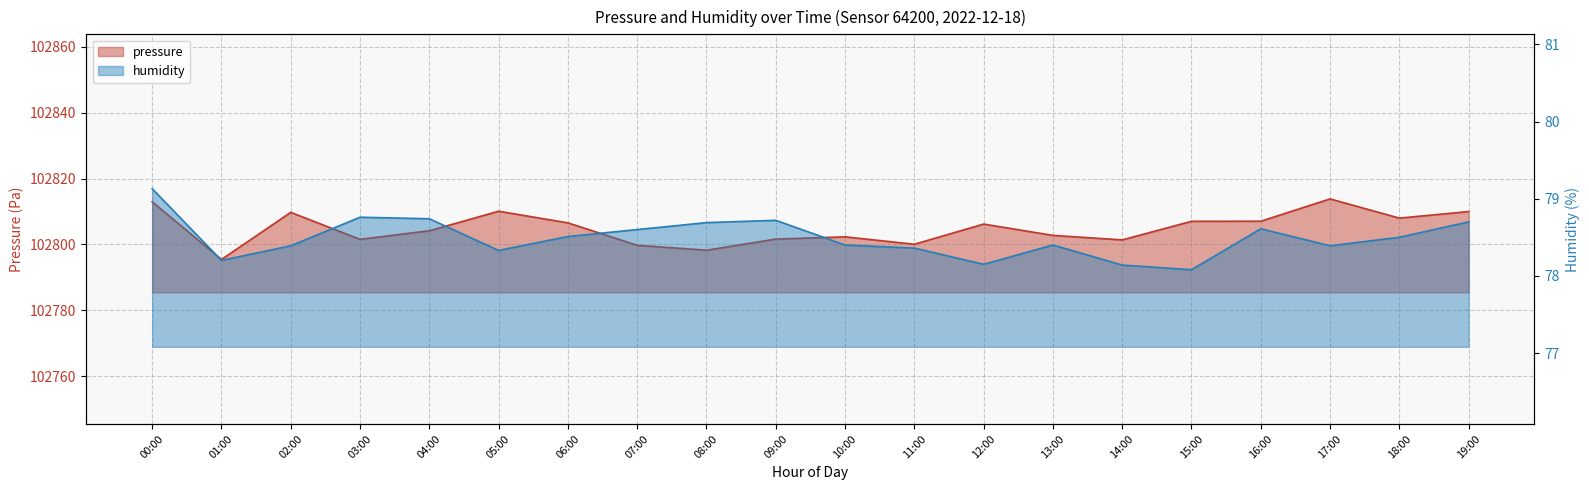

What is the total value across all series at 17:00?

102892.2